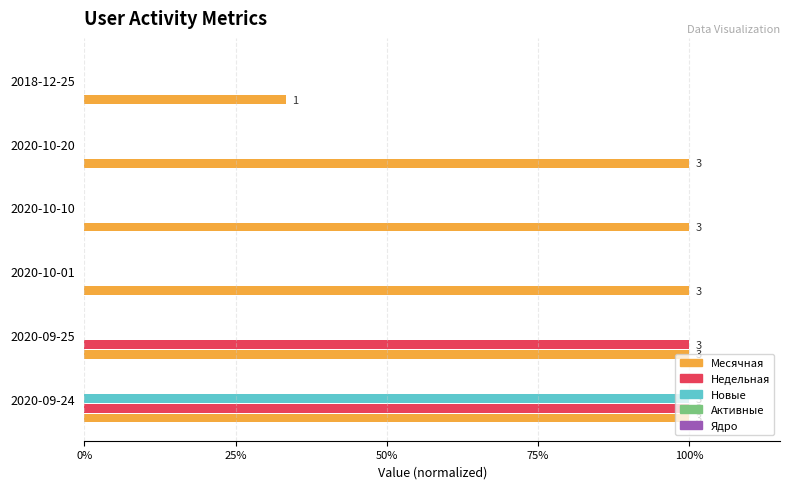

How many data points does each series have?

6